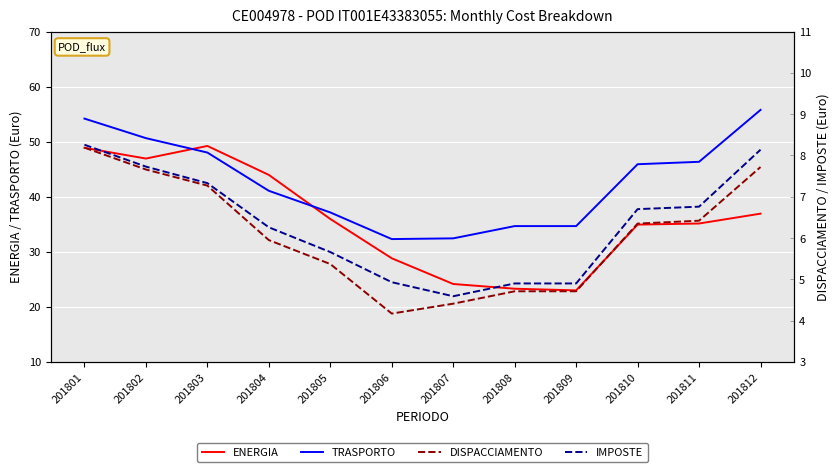

Is the value of TRASPORTO at 201801 greater than the value of ENERGIA at 201808?

Yes